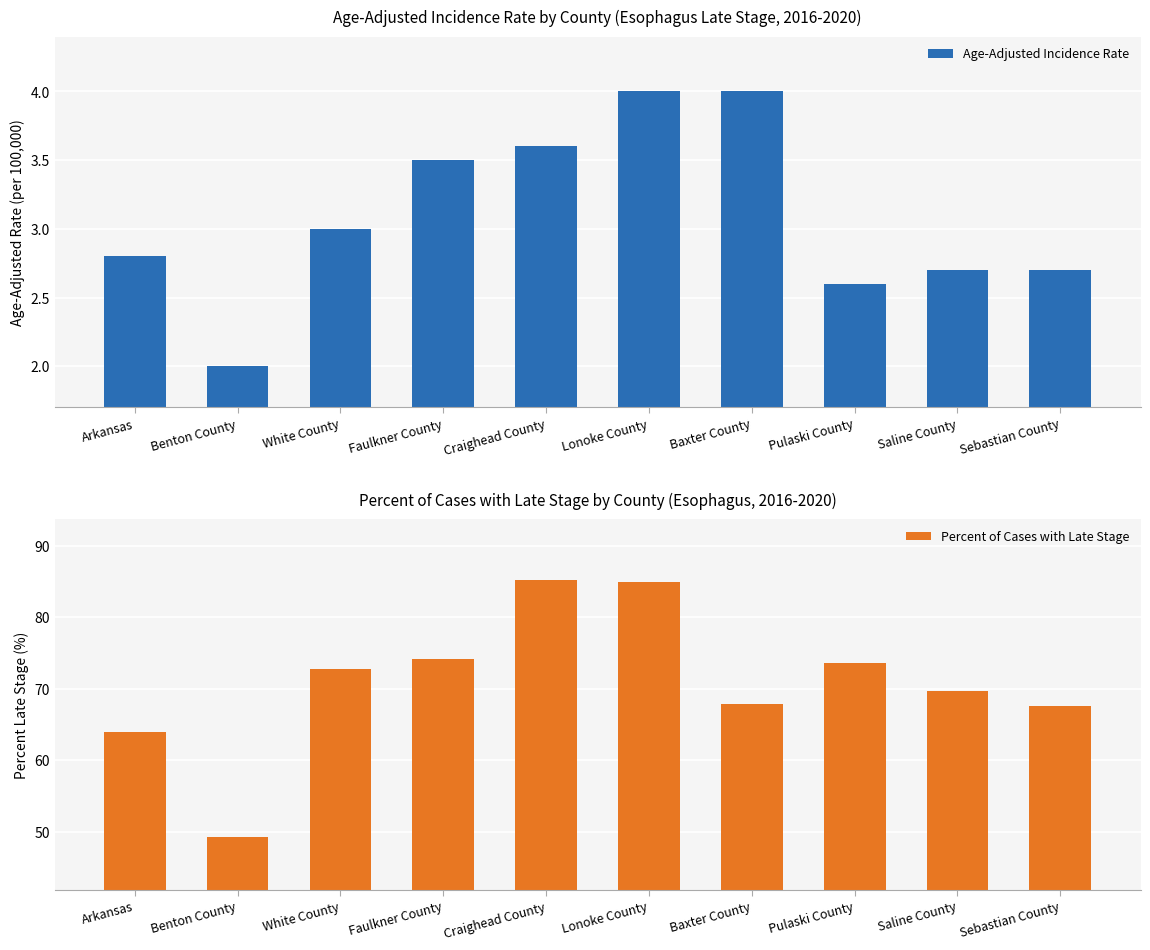

Which category has the lowest value across all series?

Benton County